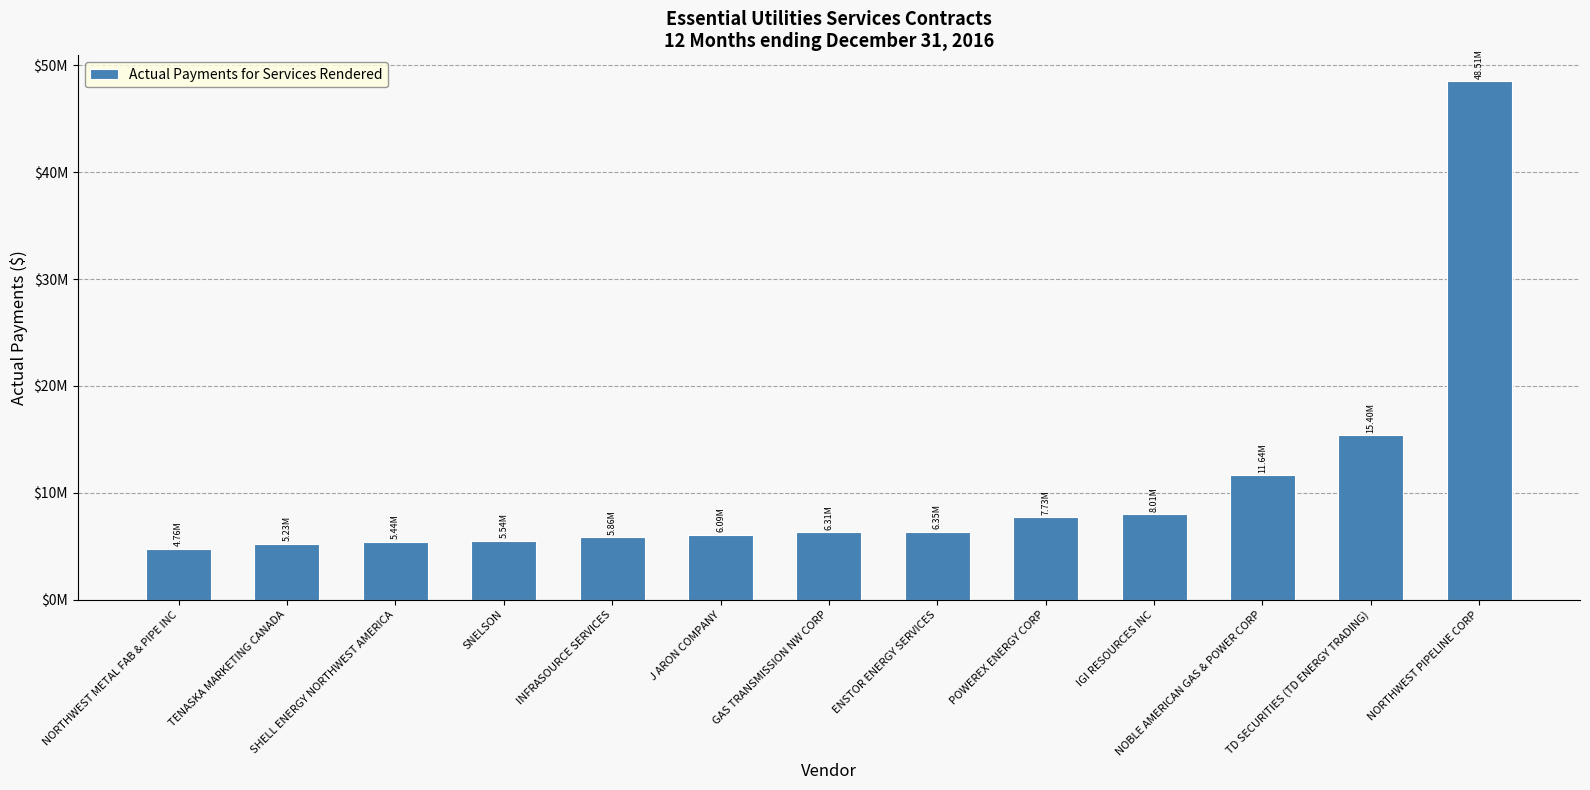

What is the change in value from SNELSON to ENSTOR ENERGY SERVICES?

+814420.2